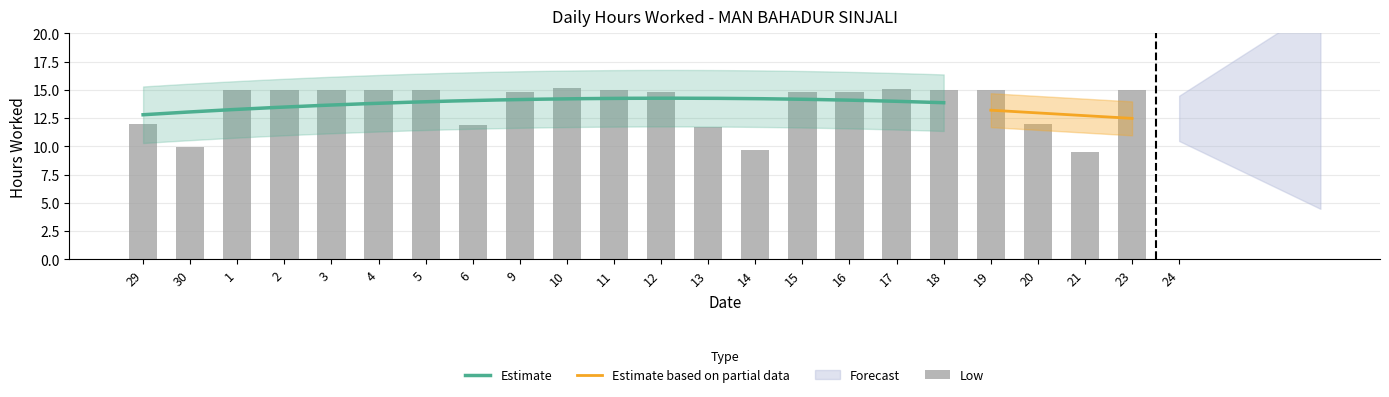

The chart shows a value of 4.0 at 1. True or false?

False